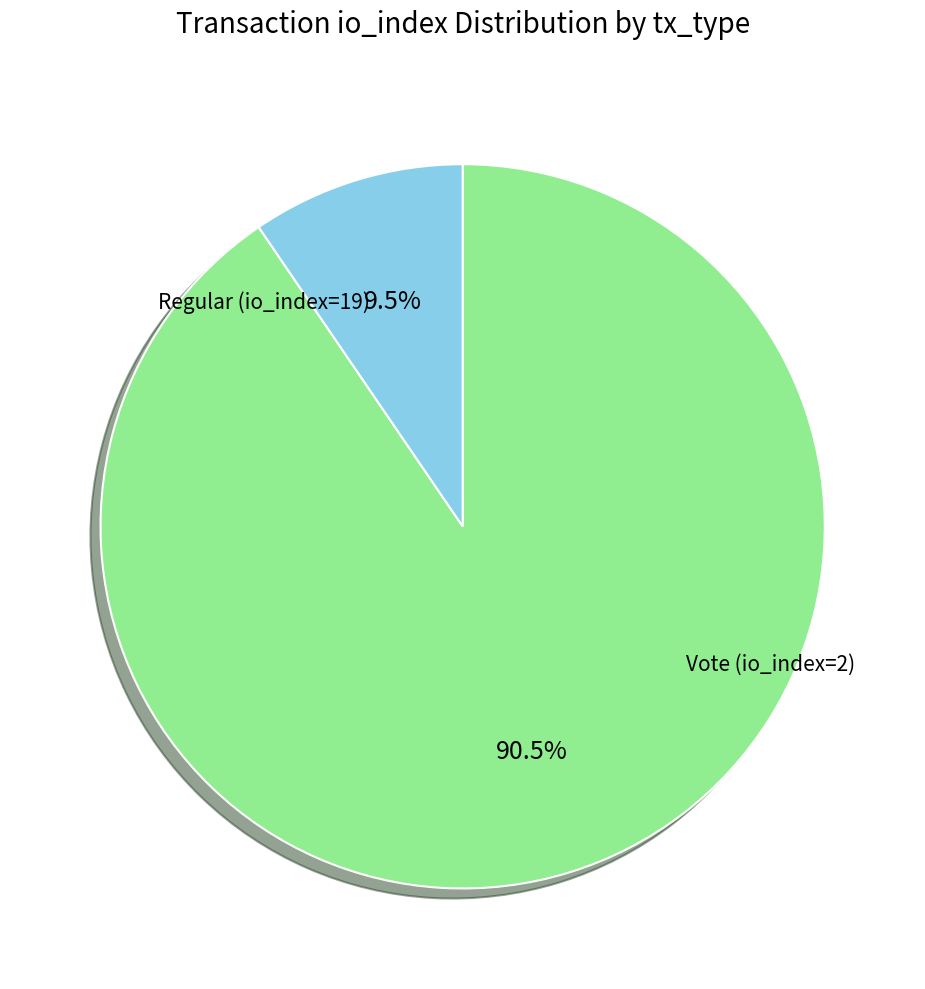

Is there a majority slice in this chart?

Yes